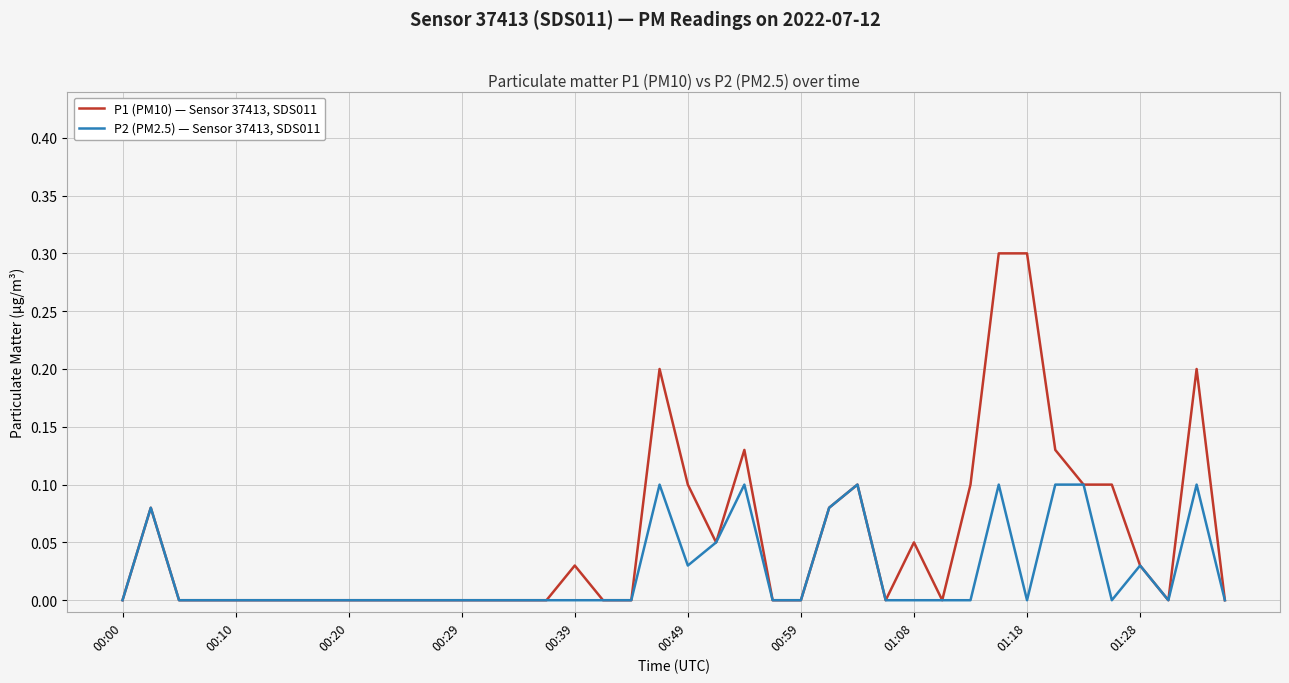

Which series has the largest total across all categories?

P1 (PM10) — Sensor 37413, SDS011